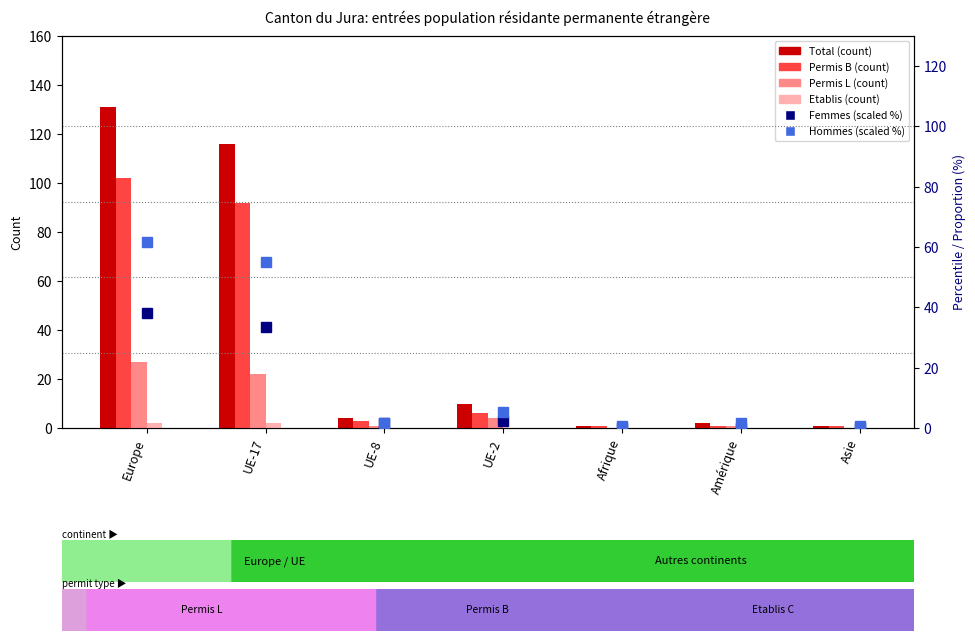

What is the total value across all series at UE-8?

11.1